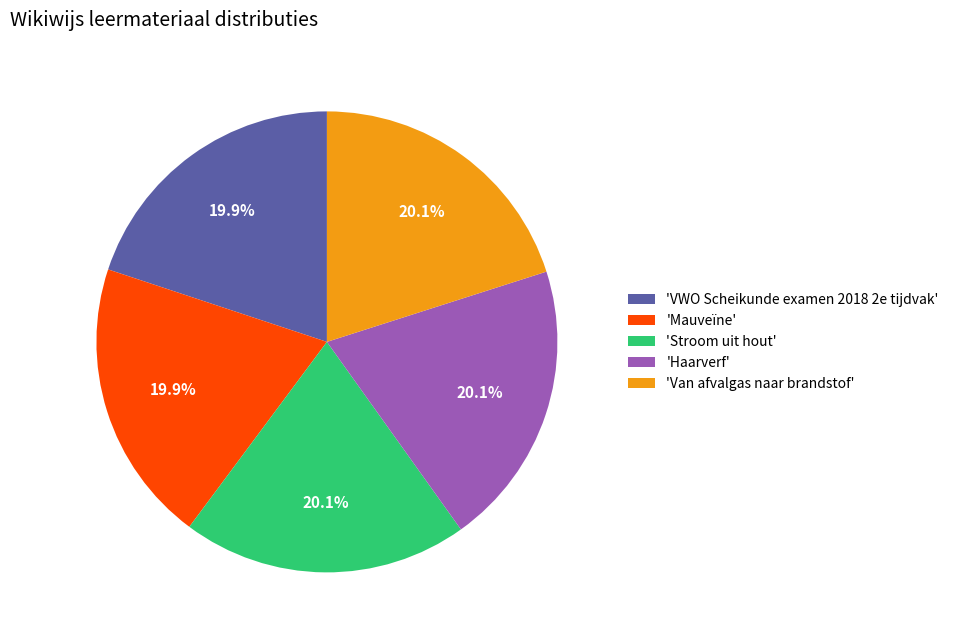

Count the number of slices in the pie.

5